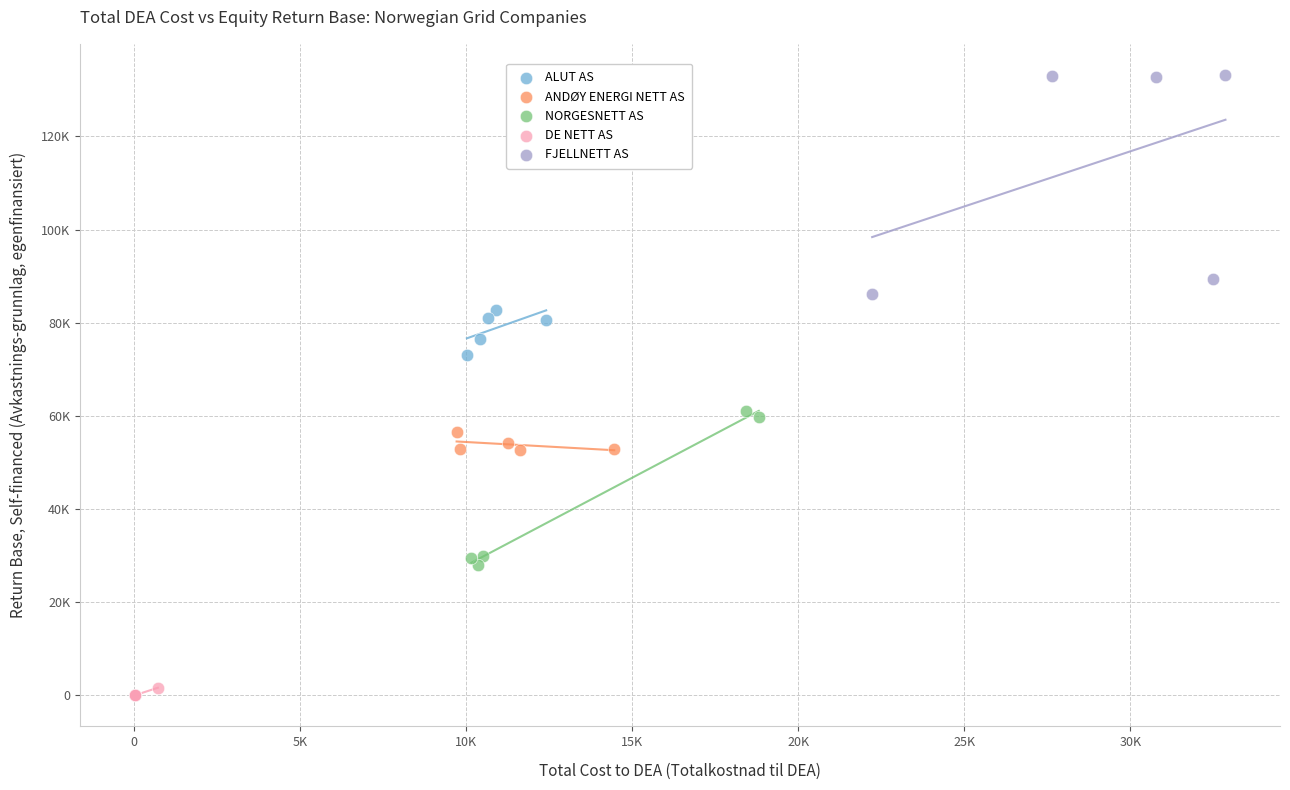

Which series contains the lowest Y value?

DE NETT AS